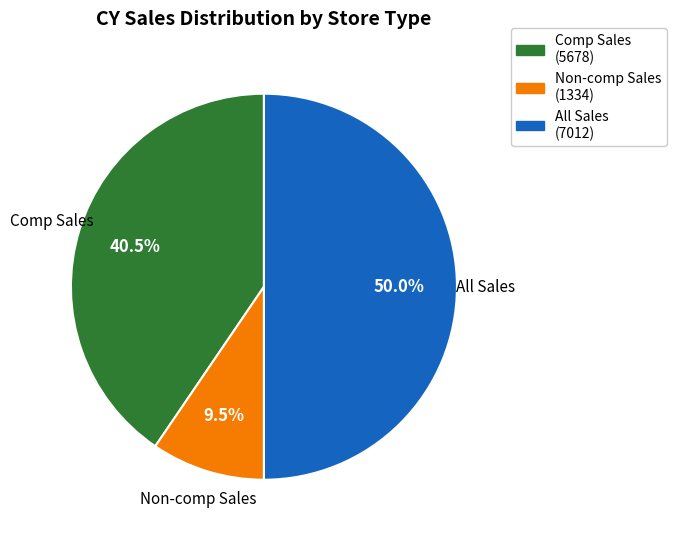

How many slices are in this pie chart?

3